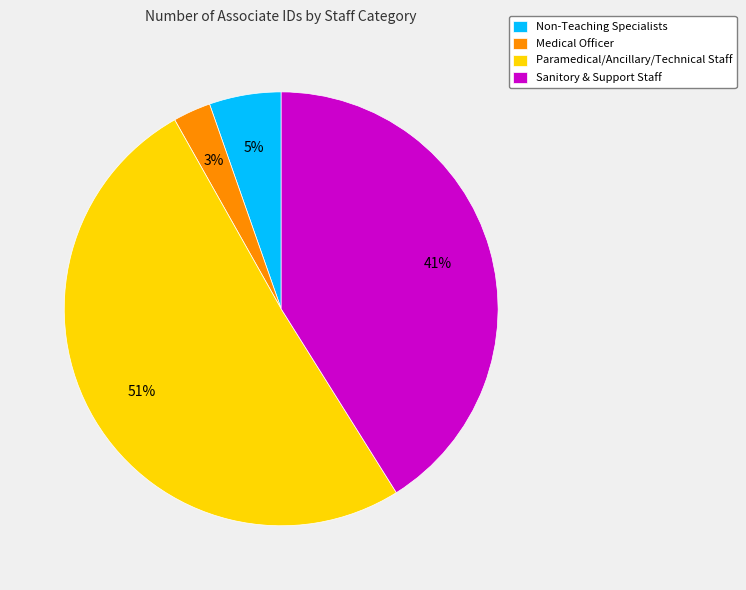

Rank the categories by value from highest to lowest.

Paramedical/Ancillary/Technical Staff, Sanitory & Support Staff, Non-Teaching Specialists, Medical Officer